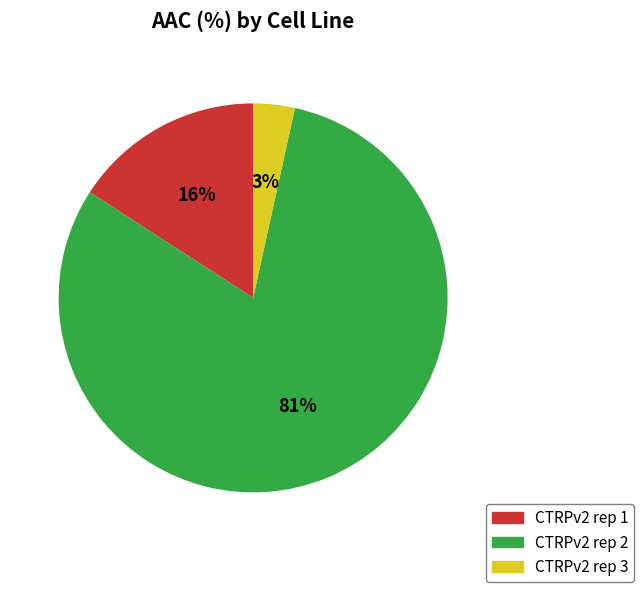

Does CTRPv2 rep 3 account for over 50% of the chart?

No